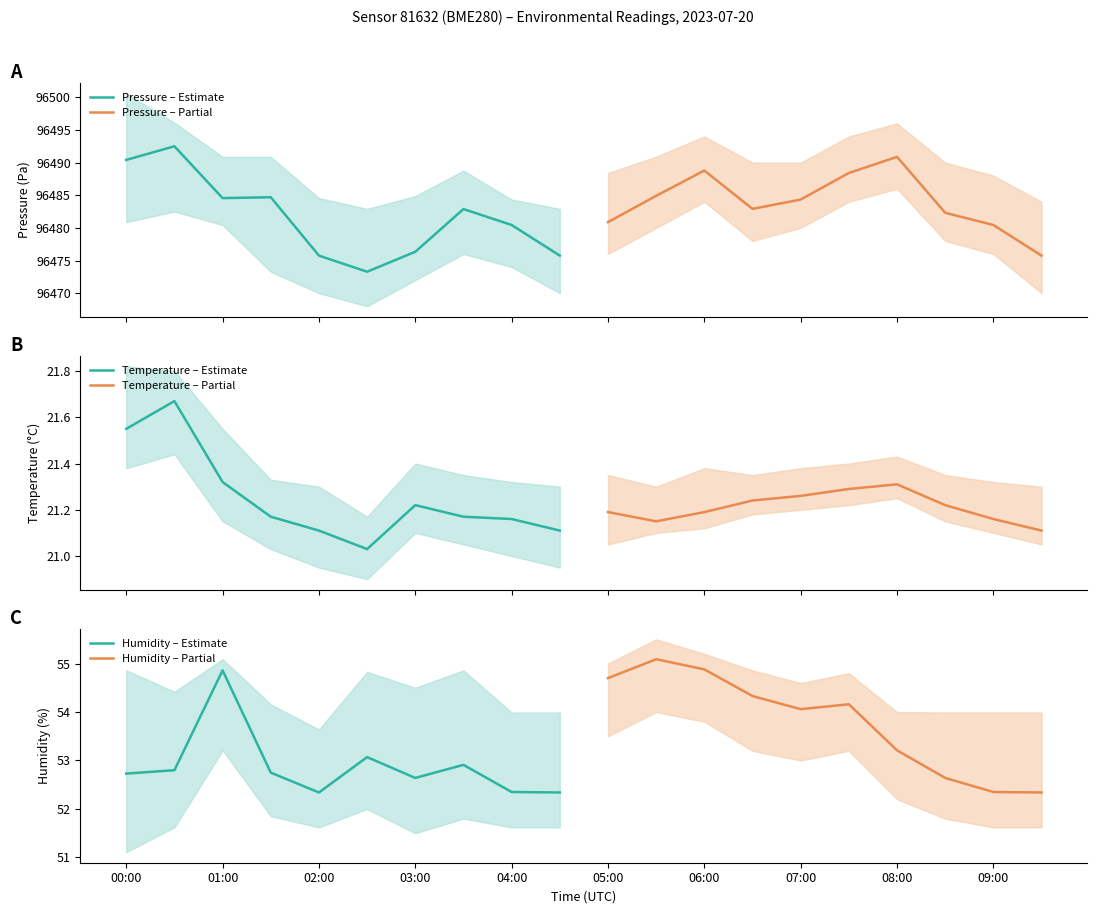

Which category has the highest value in the Humidity – Estimate series?

01:00